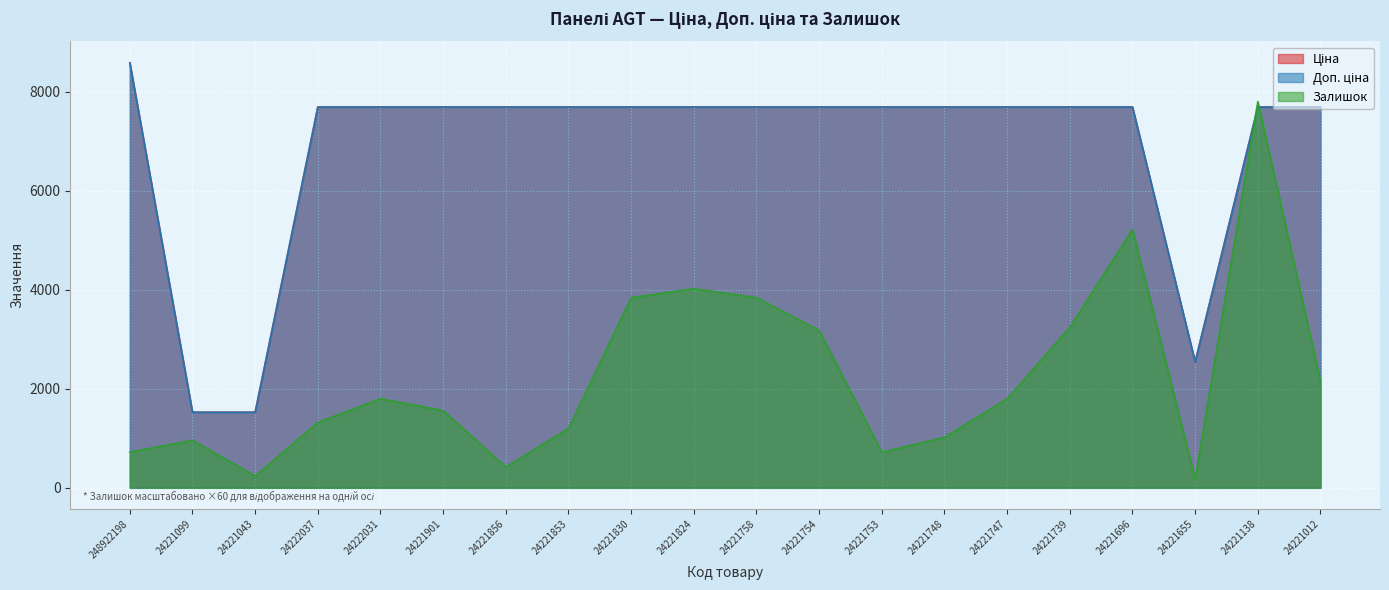

What is the maximum value for Залишок?

7800.0